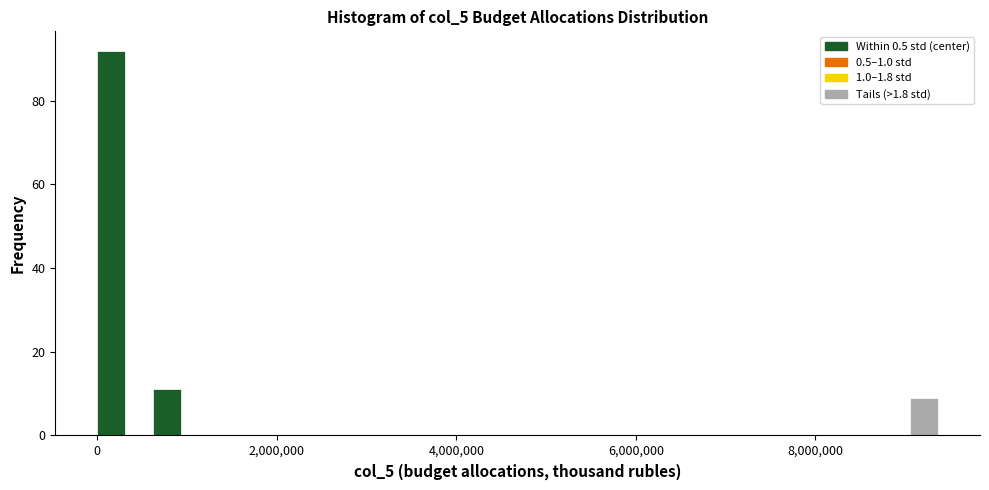

Around what value on the x-axis is the tallest bar? Give the approximate position of its centre, as read against the axis.

200000